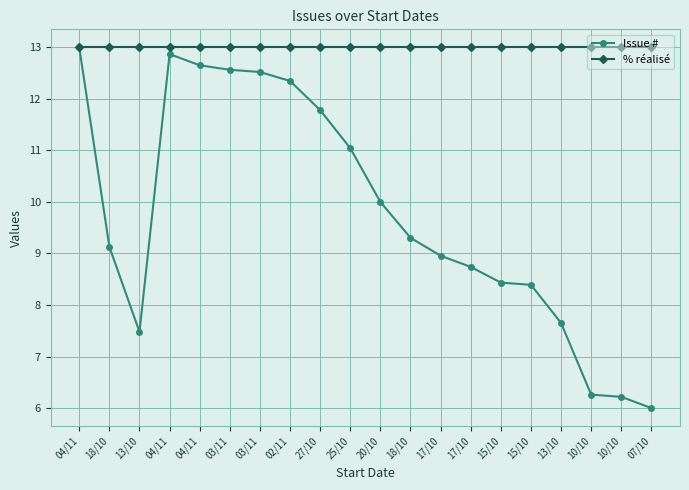

At which category does Issue # reach its first local peak?

04/11